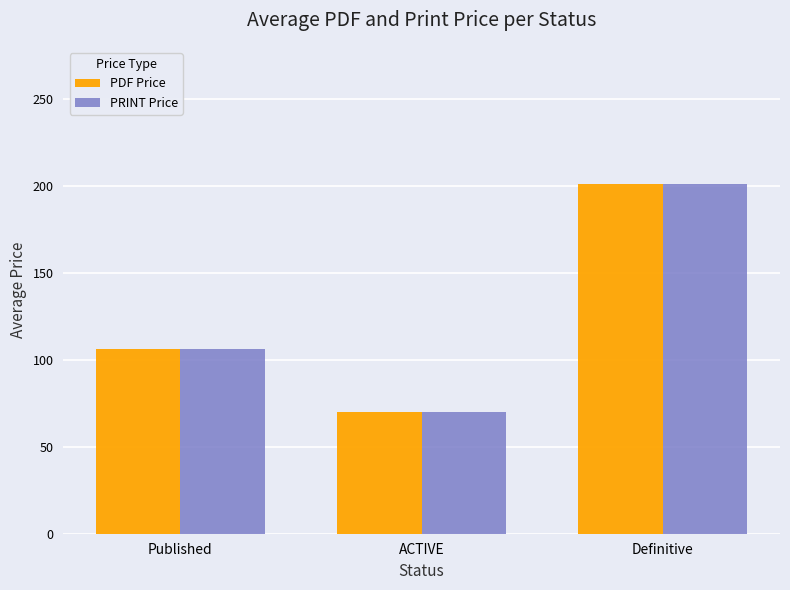

What is the label of the 2nd bar from the right?

ACTIVE